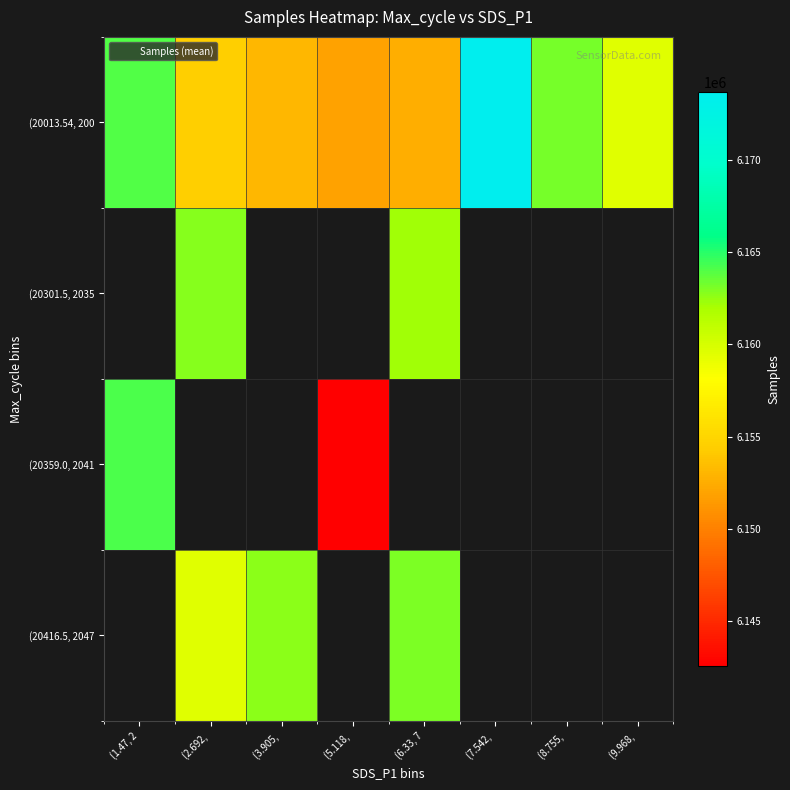

How many values in (20359.0, 2041 are above zero?

2